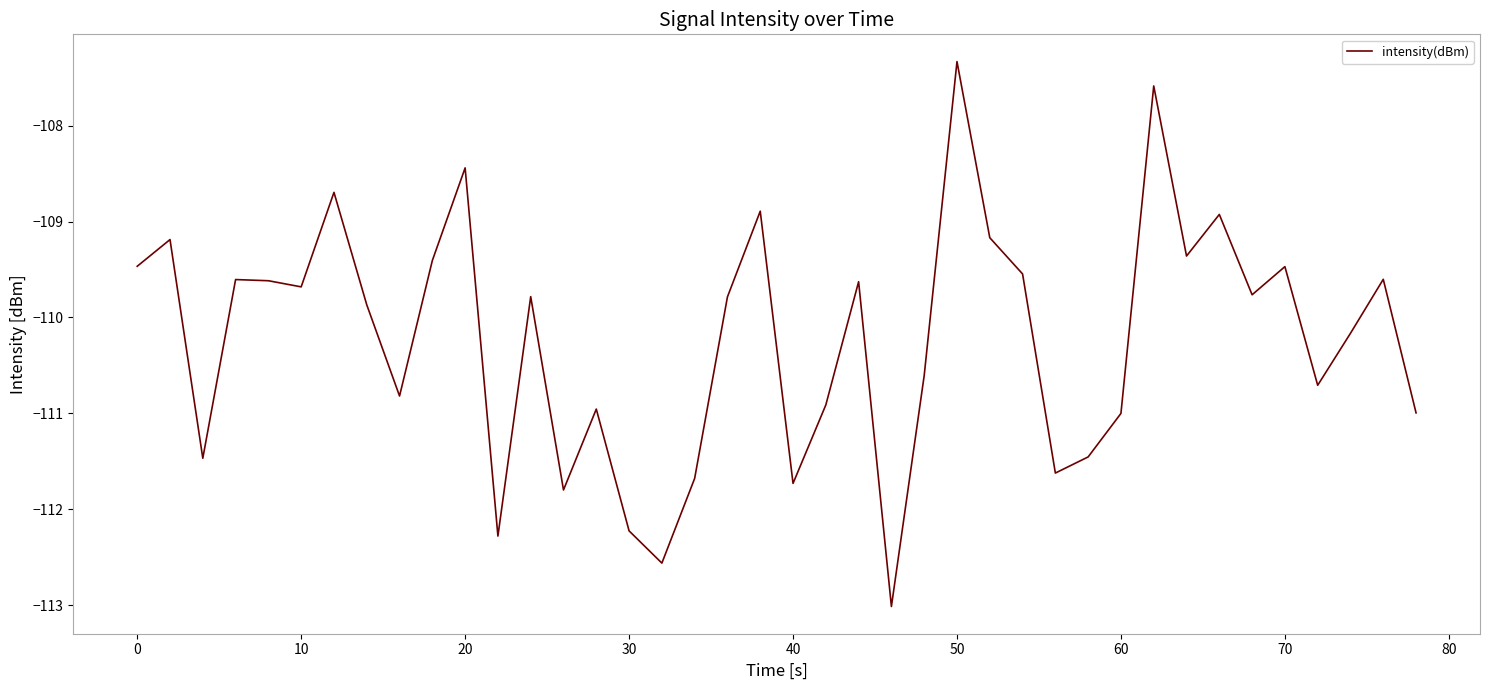

What is the difference between the maximum and minimum values?

5.7